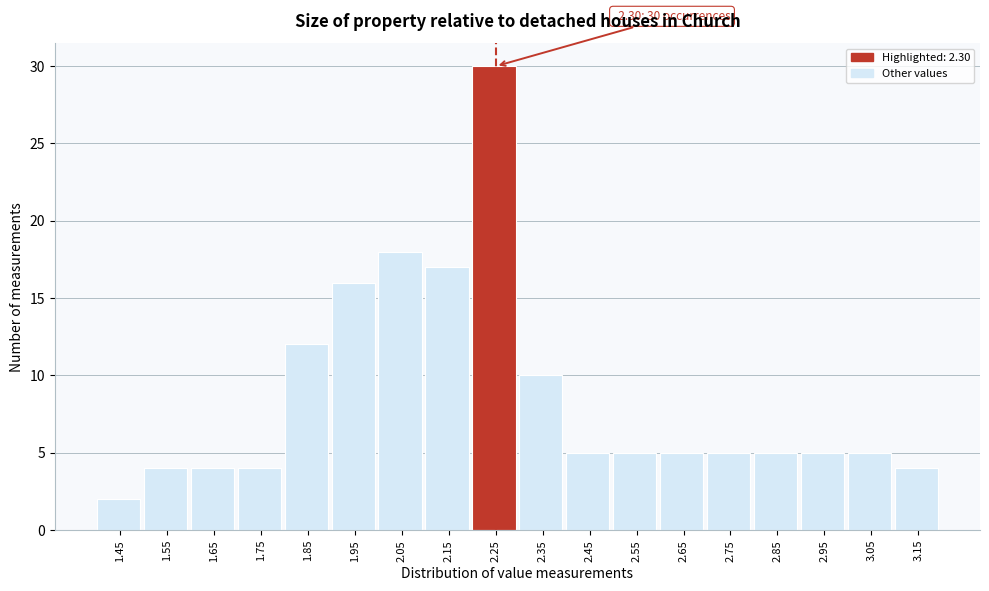

Reading left to right, list all the values displayed in this chart.

2	4	4	4	12	16	18	17	30	10	5	5	5	5	5	5	5	4